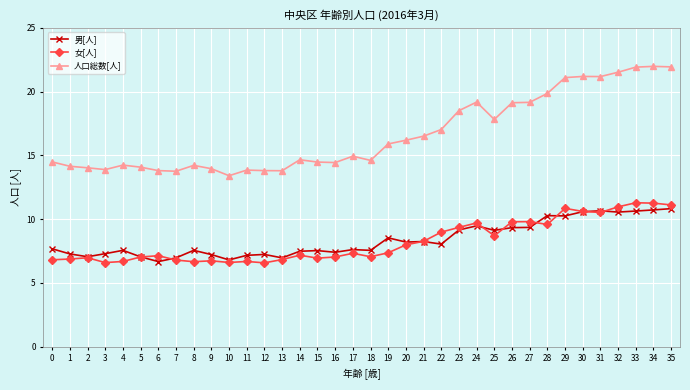

Is the value of 女[人] at 13 greater than the value of 男[人] at 12?

No